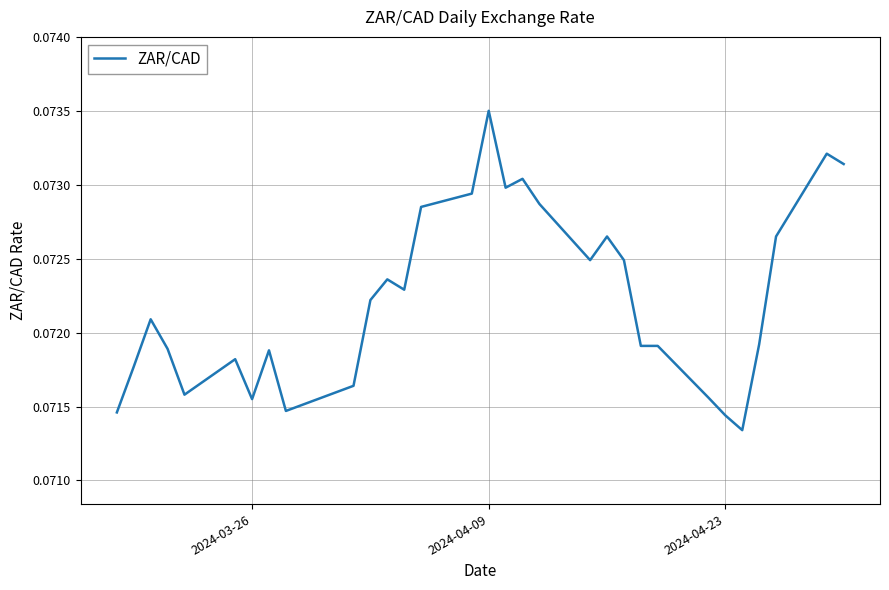

What is the sum of all values?

2.2